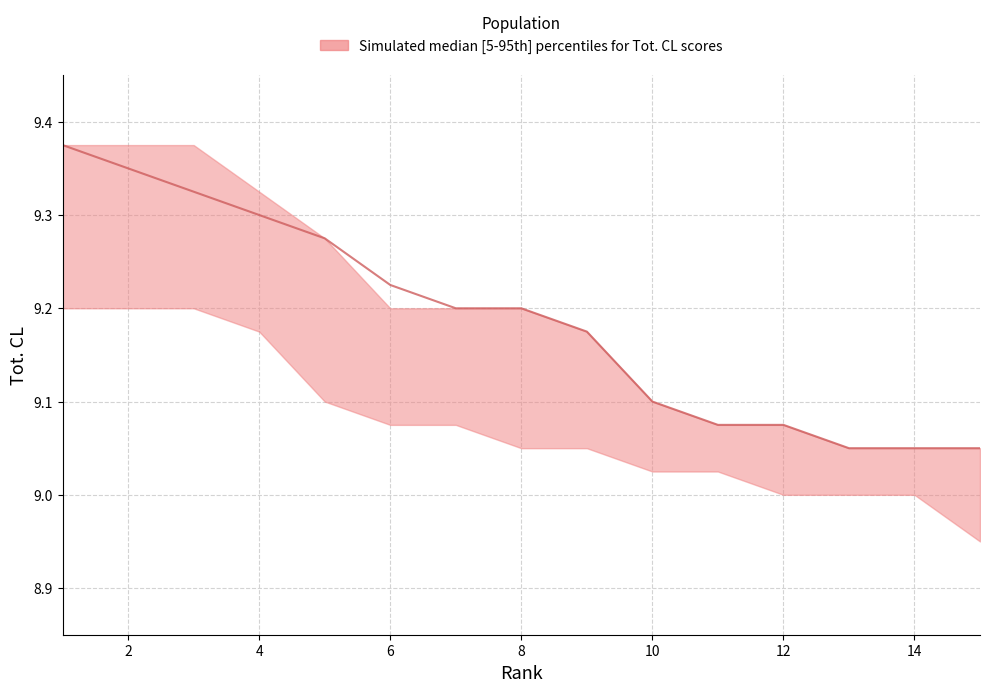

What is the difference between the maximum and minimum values in the Tot. CL (median) series?

0.3